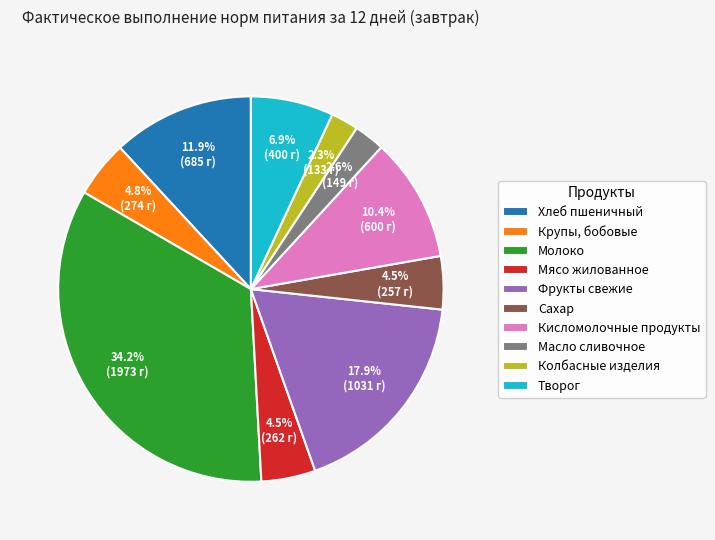

Which category has the biggest portion of the pie?

Молоко